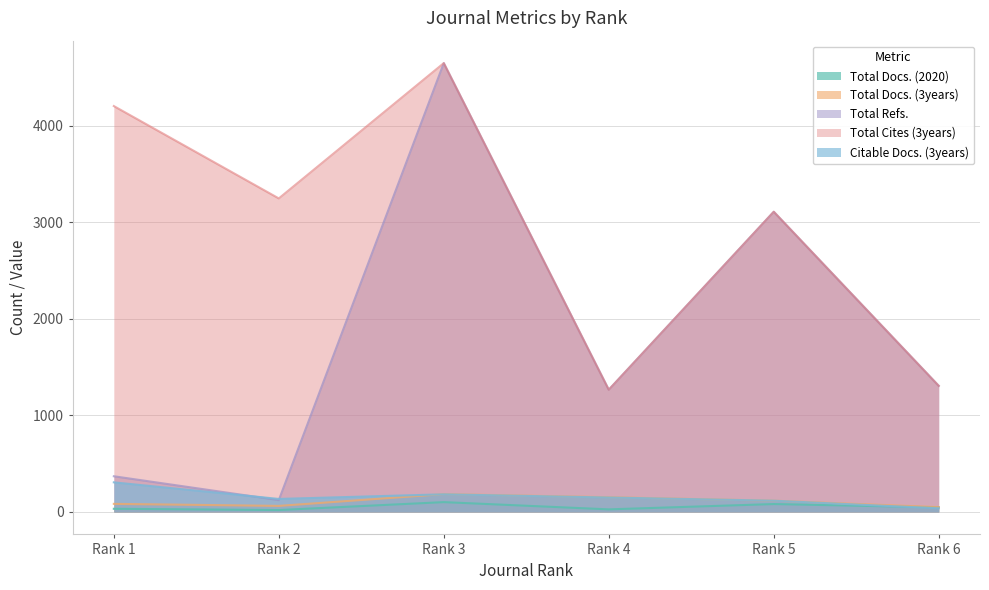

What is the difference between the Total Cites (3years) values at Rank 6 and Rank 3?

3344